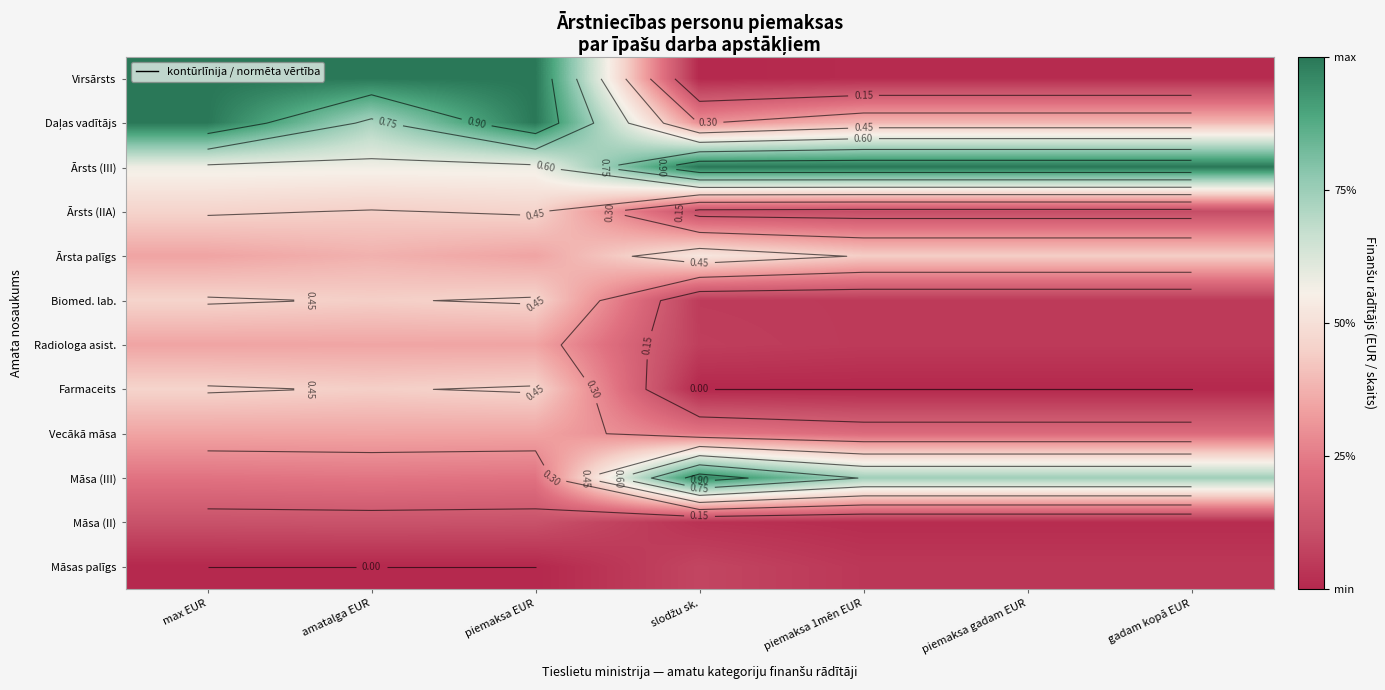

What is the difference between the highest and lowest values at slodžu sk.?

1.0